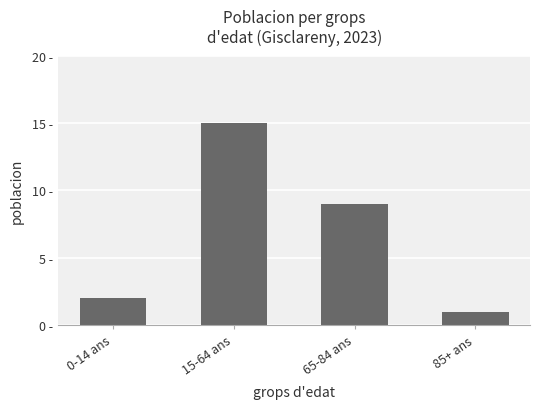

List the labels in order of value, largest first.

15-64 ans, 65-84 ans, 0-14 ans, 85+ ans